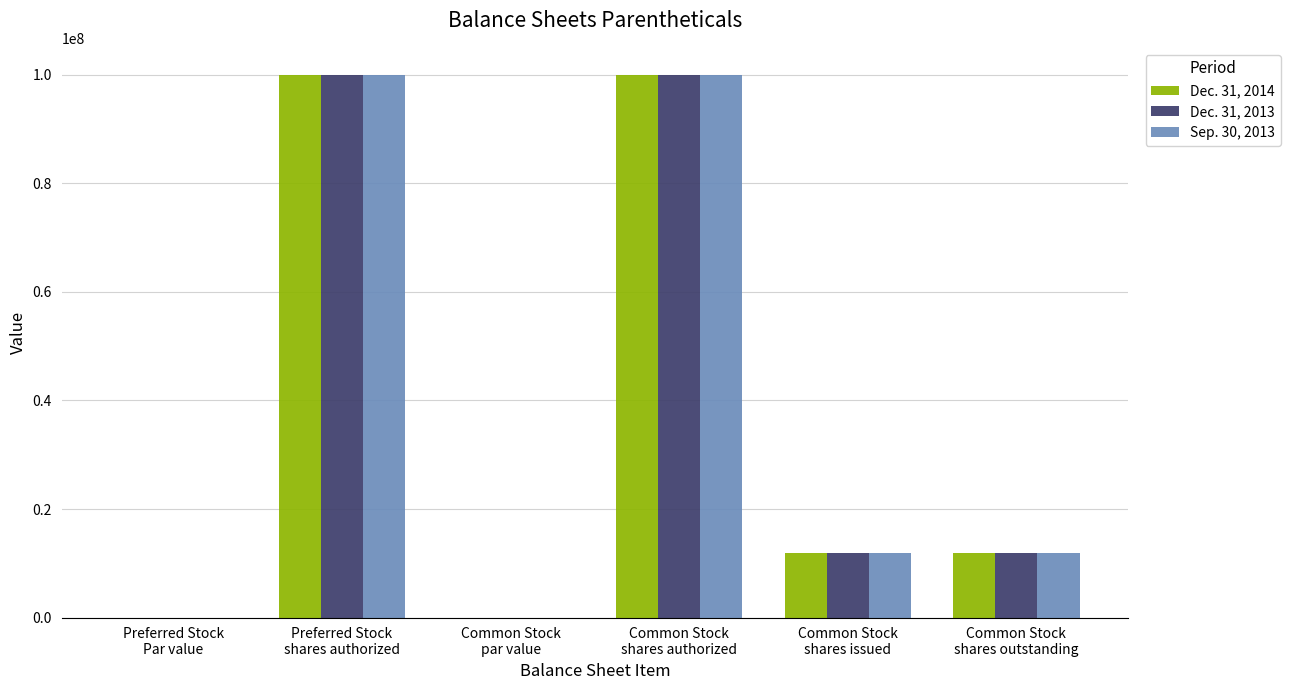

List the series in order of their peak value, highest first.

Dec. 31, 2014, Dec. 31, 2013, Sep. 30, 2013